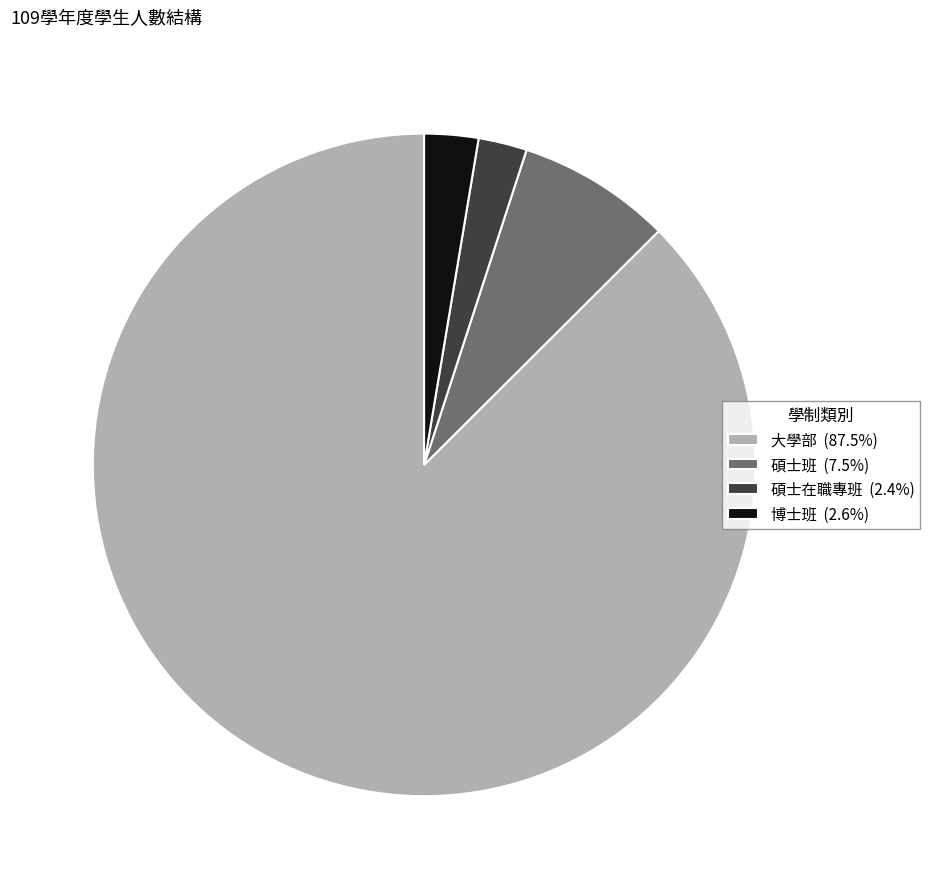

How many slices are in this pie chart?

4